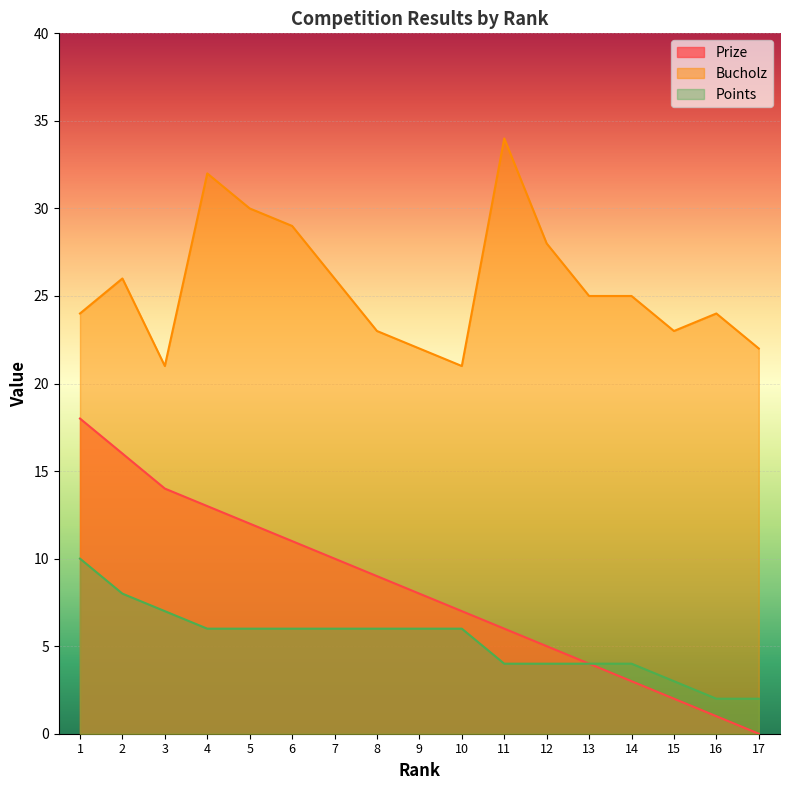

What value does the Points series have at 4?

6